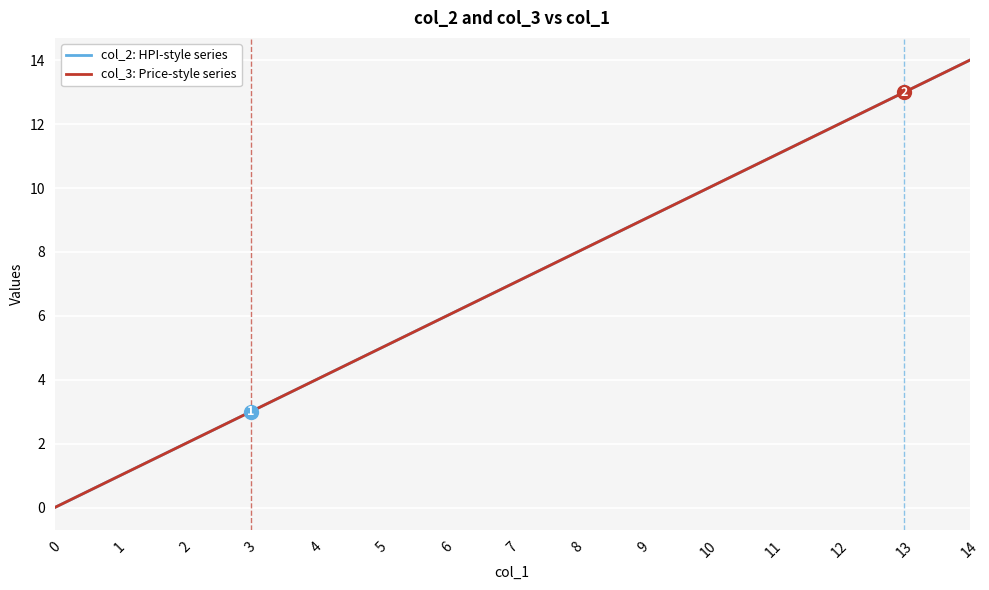

Which series has the widest spread of values?

col_2: HPI-style series